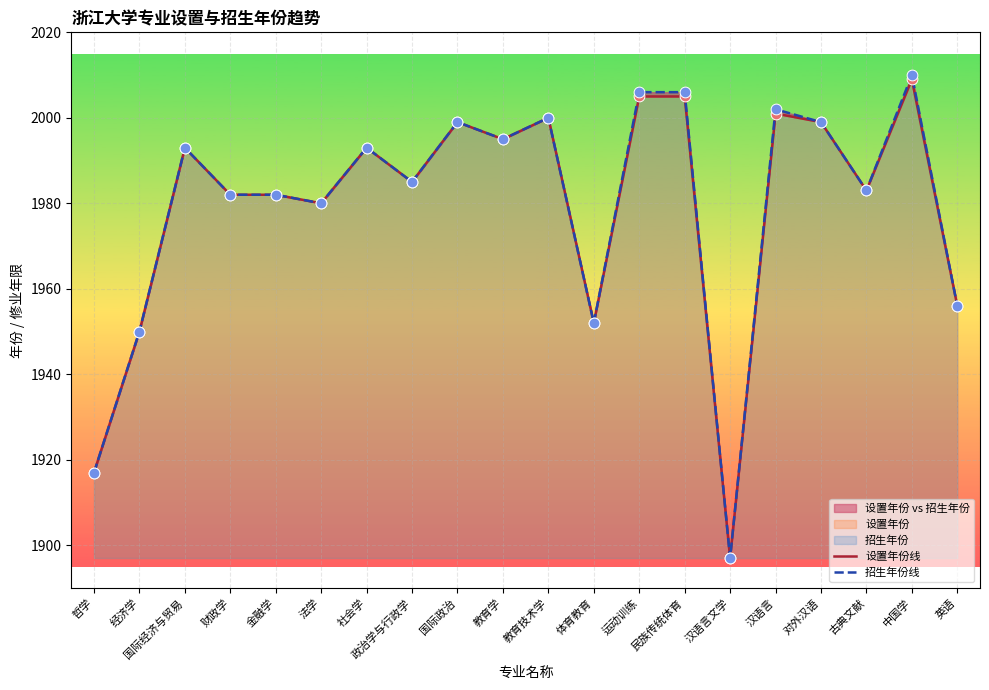

At how many categories does at least one series exceed 1939?

18